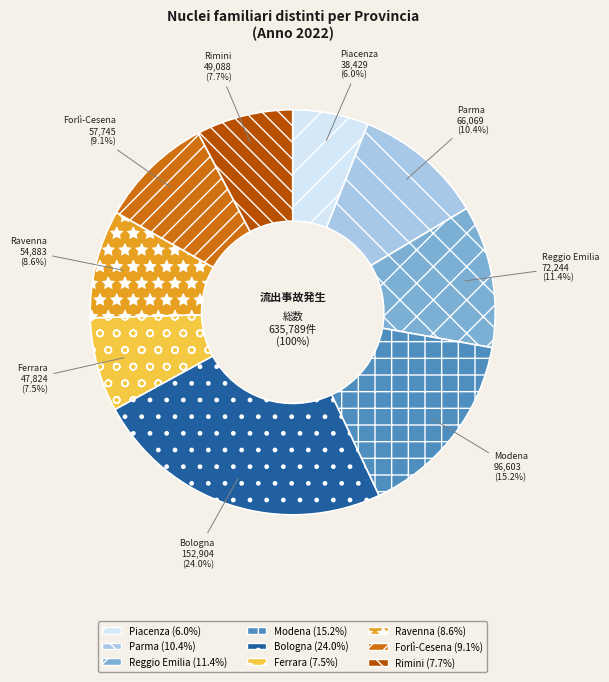

Which has a higher value, Modena or Reggio Emilia?

Modena